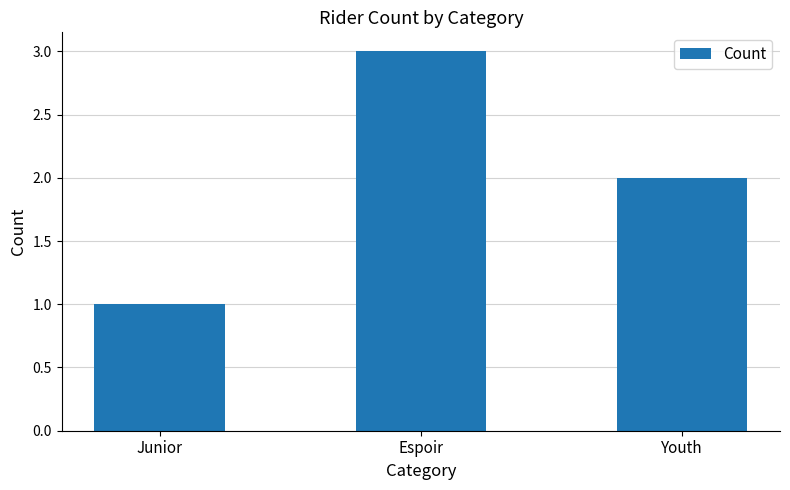

Rank the categories by value from lowest to highest.

Junior, Youth, Espoir